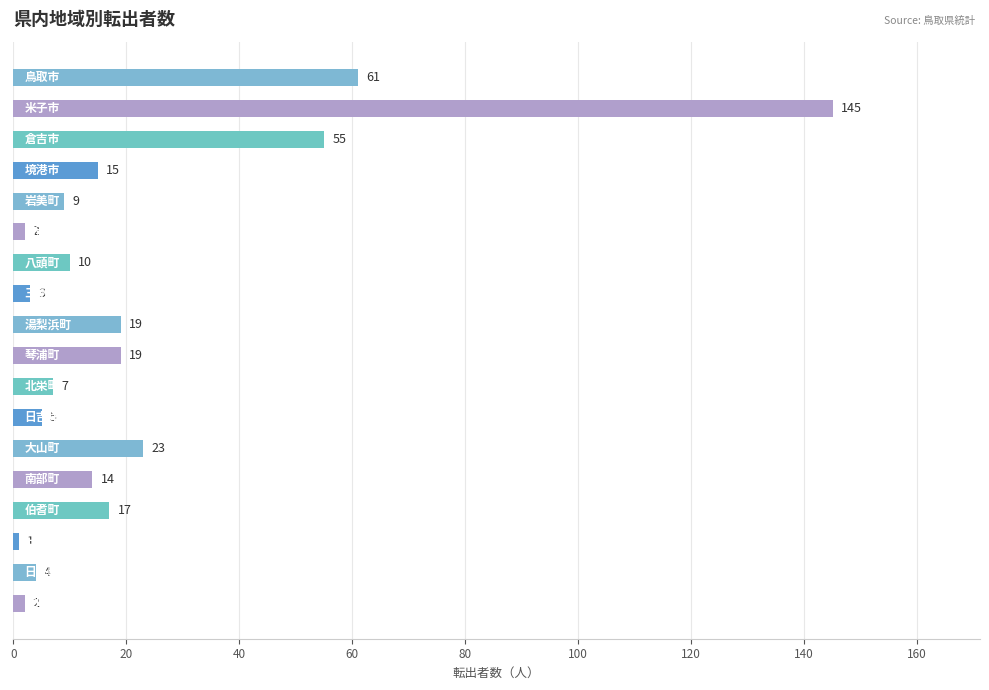

What is the value of the 10th bar from the top?

19